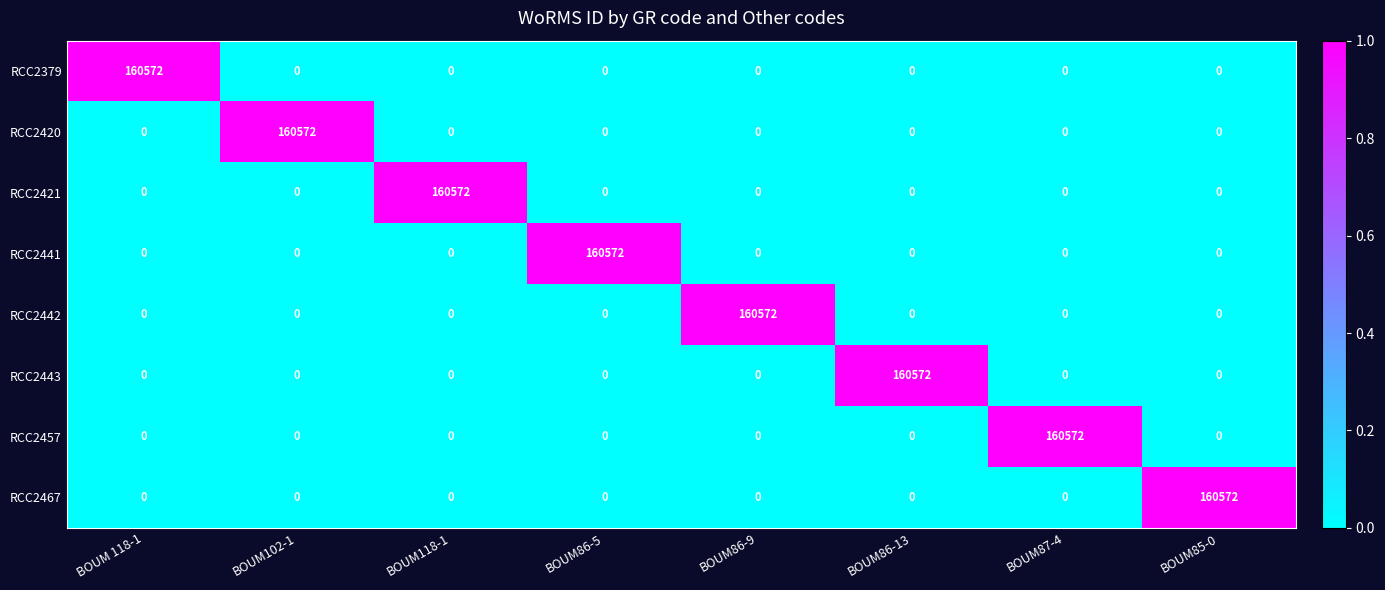

At how many categories does at least one series exceed 0?

8